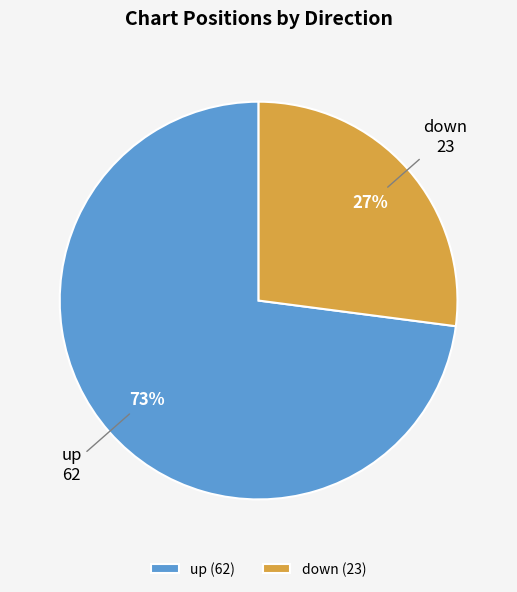

Do up and down together represent more than half of the pie?

Yes